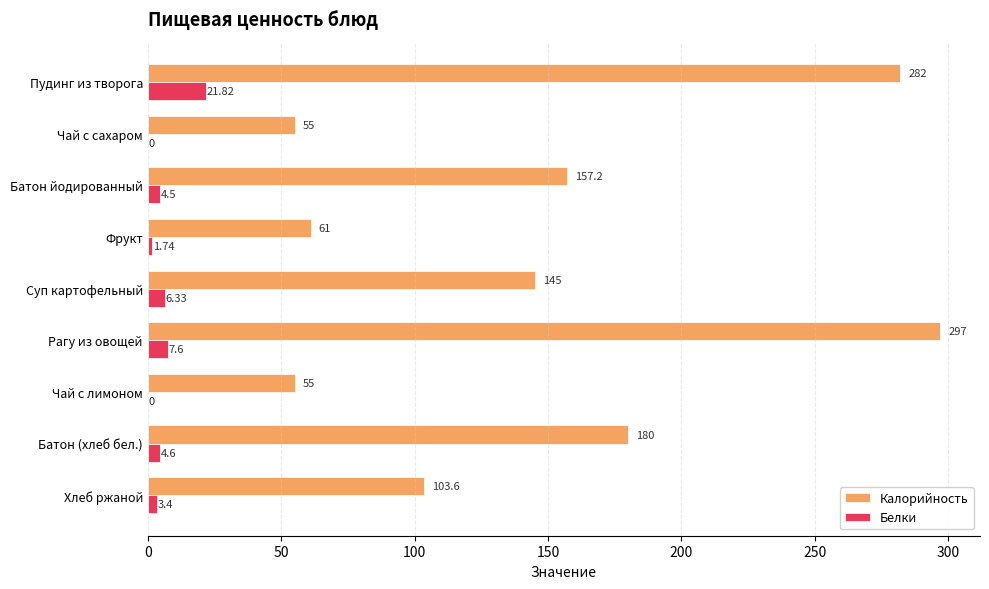

At which label does Калорийность reach its peak?

Рагу из овощей